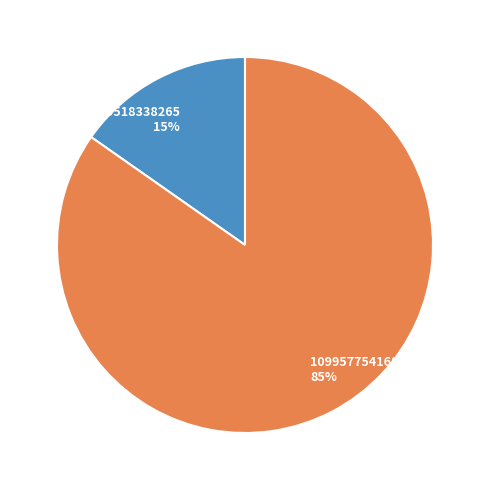

Is 1099518338265 the majority of the pie?

No